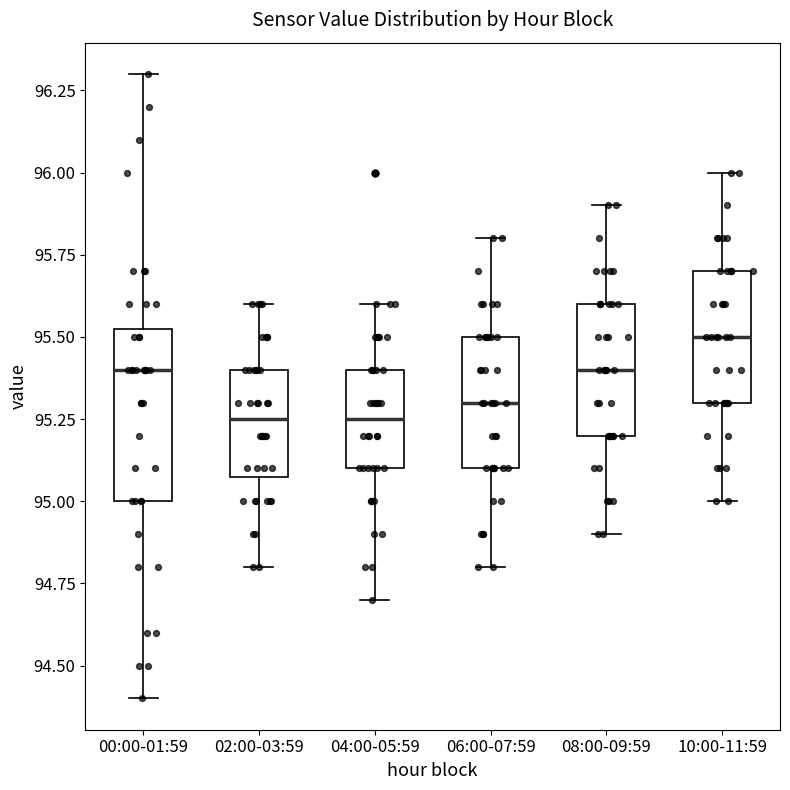

Reading left to right, read every box against the y-axis: the position of its median line, the range the box covers, and the ends of its whiskers. The values are not printed on the chart, so give them approximately, as read against the axis.

00:00-01:59: median 95.40, box 95.00 to 95.55, whiskers 94.40 to 96.30
02:00-03:59: median 95.25, box 95.10 to 95.40, whiskers 94.80 to 95.60
04:00-05:59: median 95.25, box 95.10 to 95.40, whiskers 94.70 to 95.60
06:00-07:59: median 95.30, box 95.10 to 95.50, whiskers 94.80 to 95.80
08:00-09:59: median 95.40, box 95.20 to 95.60, whiskers 94.90 to 95.90
10:00-11:59: median 95.50, box 95.30 to 95.70, whiskers 95.00 to 96.00